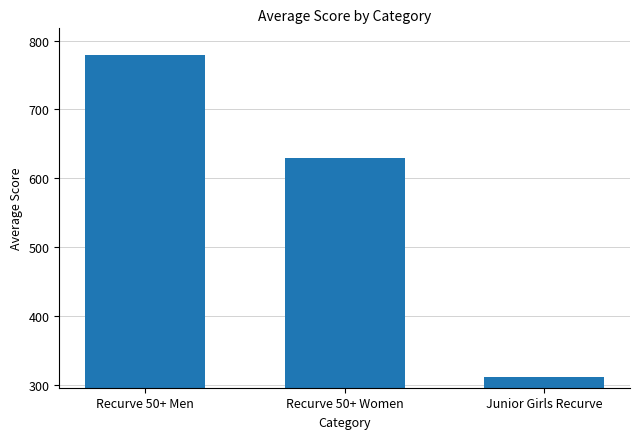

What is the difference between the values at Recurve 50+ Women and Recurve 50+ Men?

150